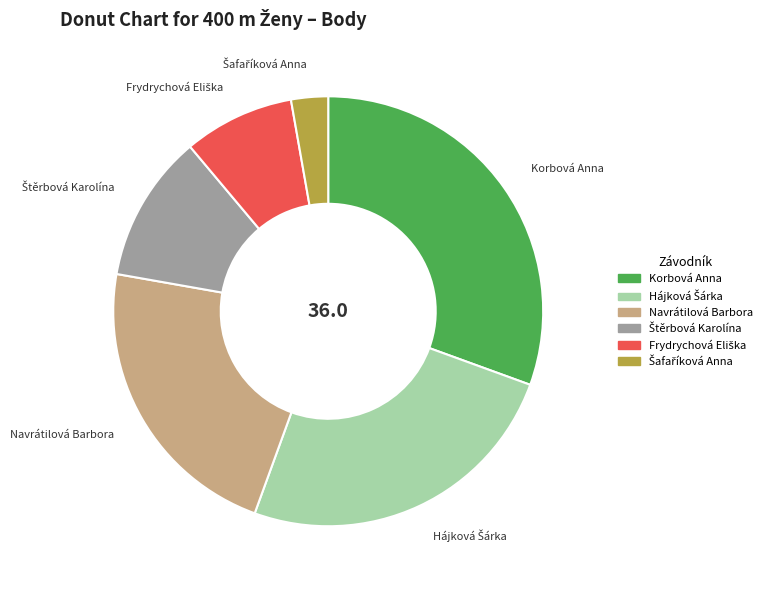

Is it true that Navrátilová Barbora is 37% of the pie?

False